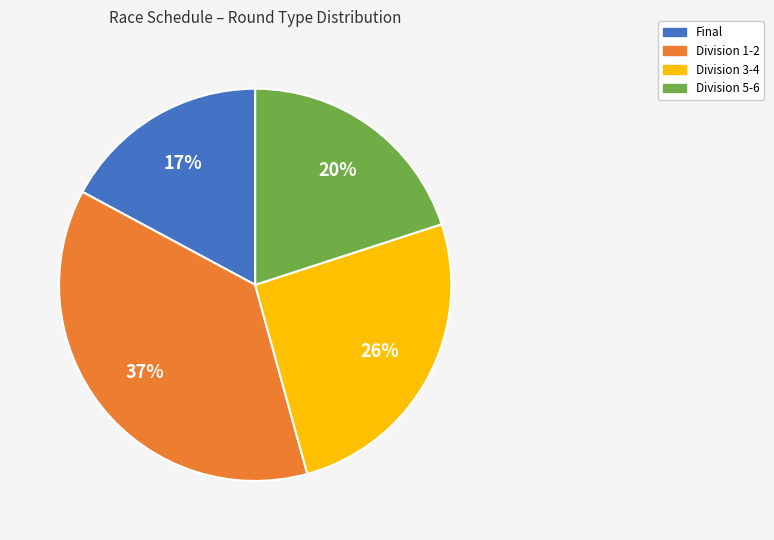

What is the smallest slice in the pie chart?

Final